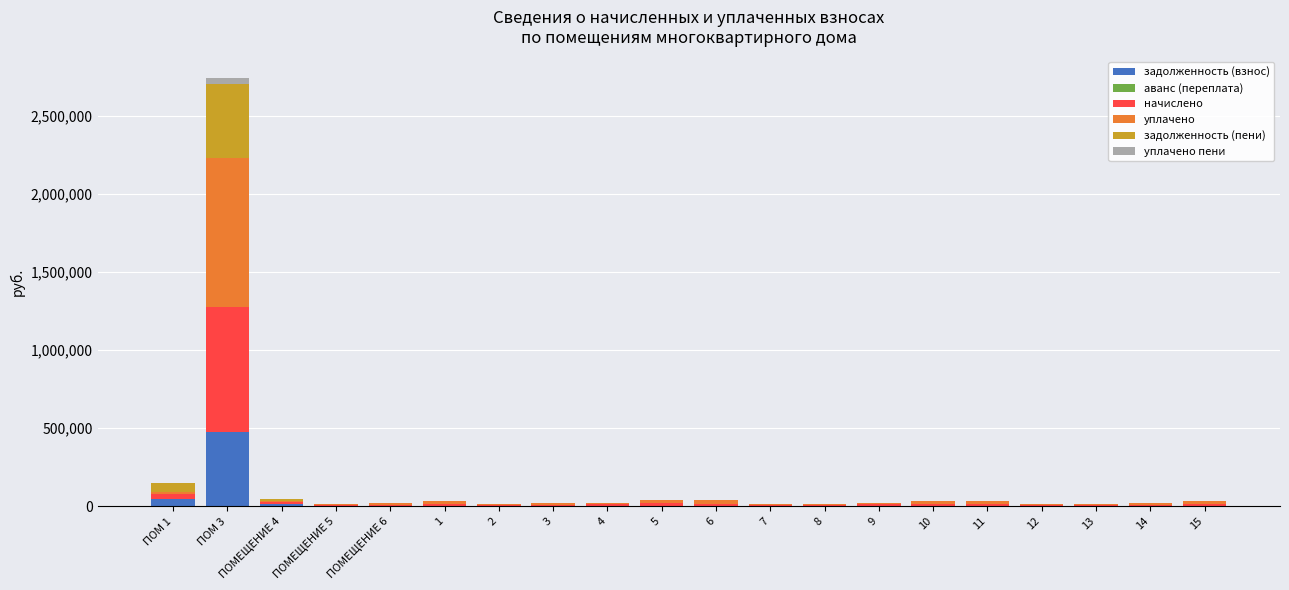

At which category is the sum across all series the highest?

ПОМ 3